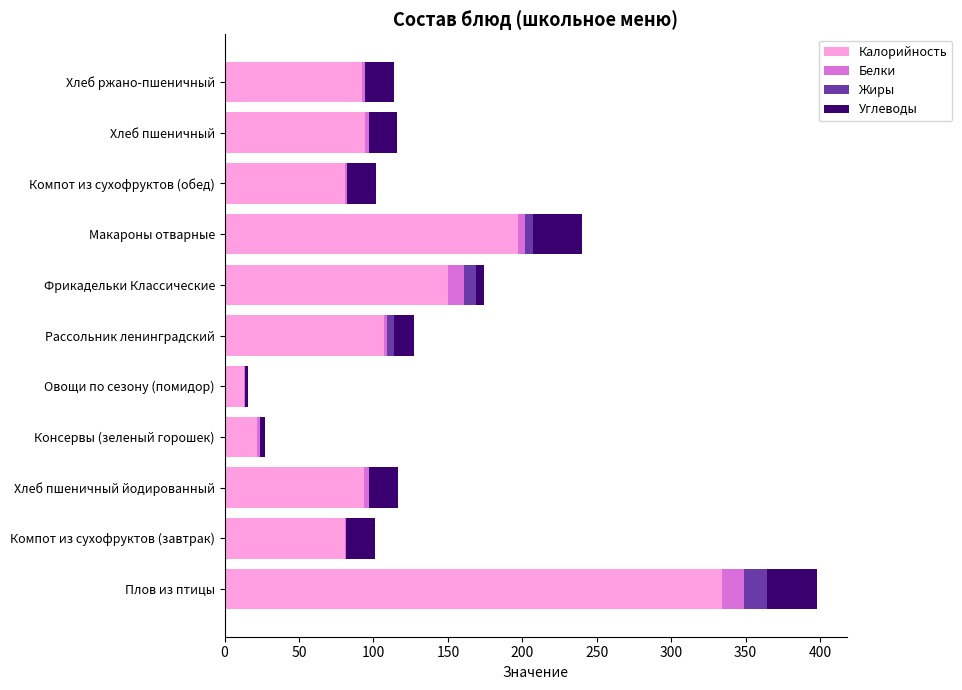

How many data points does each series have?

11